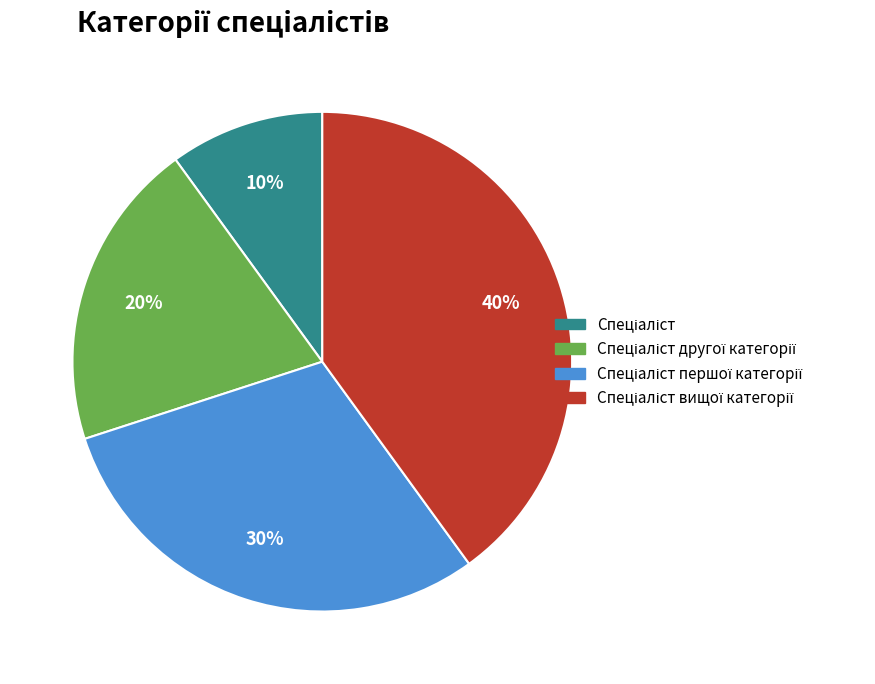

Is there a majority slice in this chart?

No